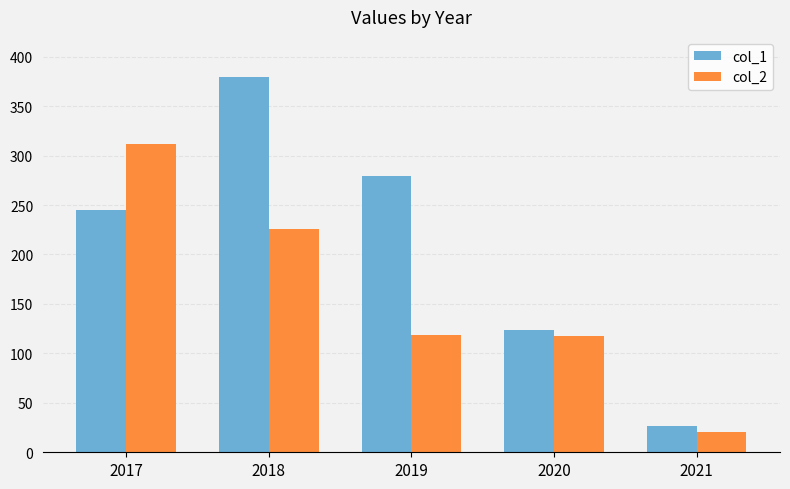

How many data points does each series have?

5